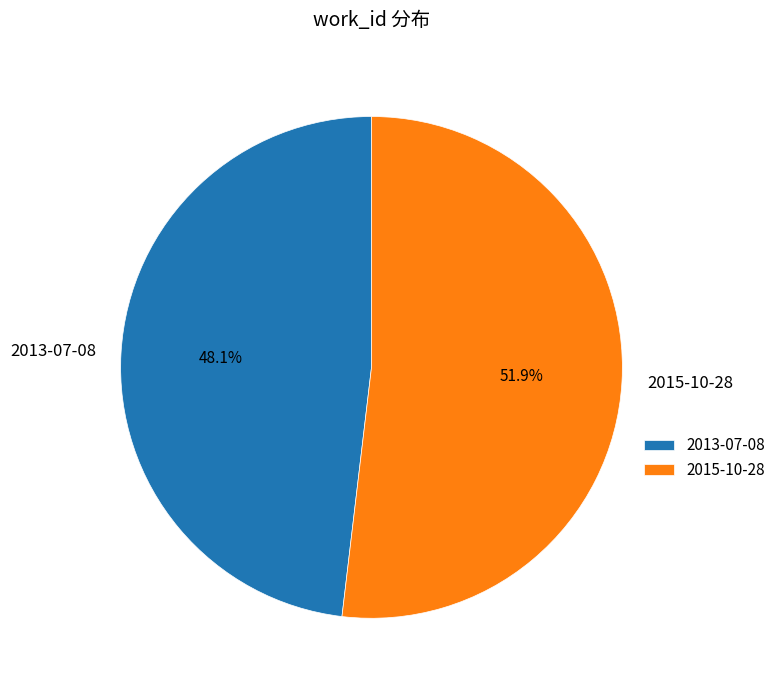

Rank the categories by value from highest to lowest.

2015-10-28, 2013-07-08